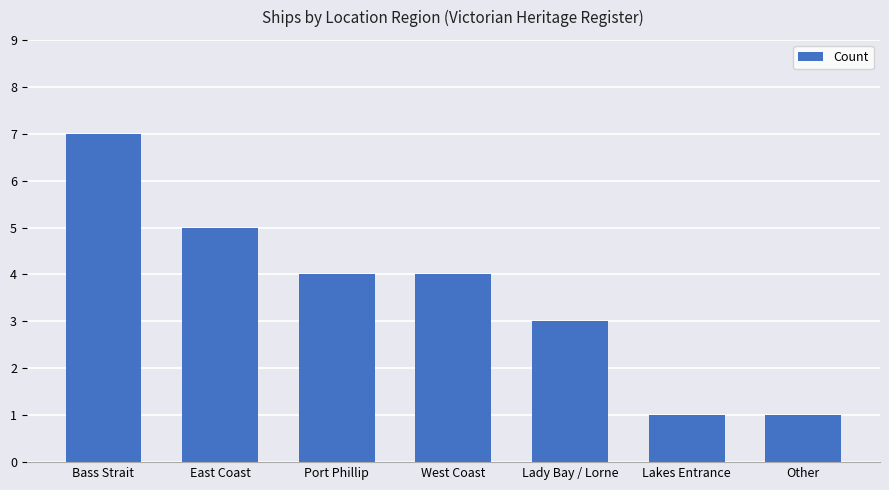

What is the minimum value shown in the chart?

1